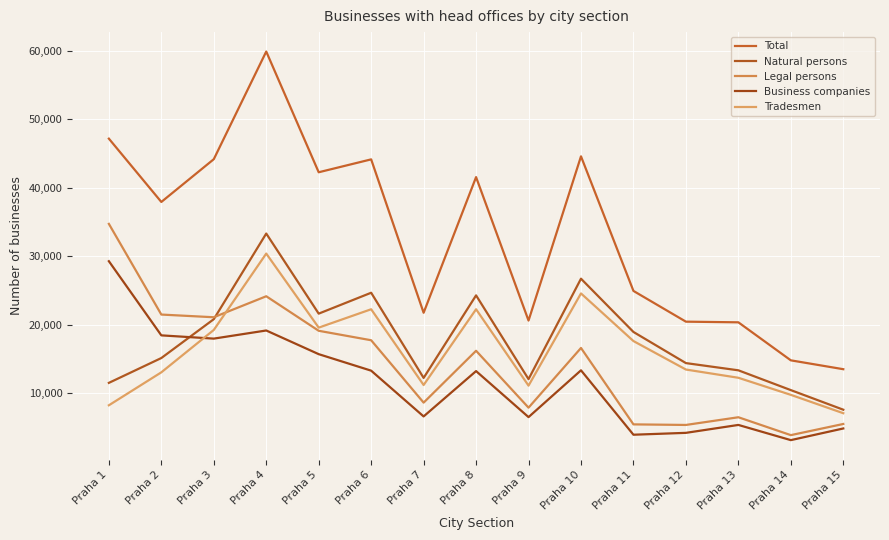

At how many categories does at least one series exceed 28010?

8